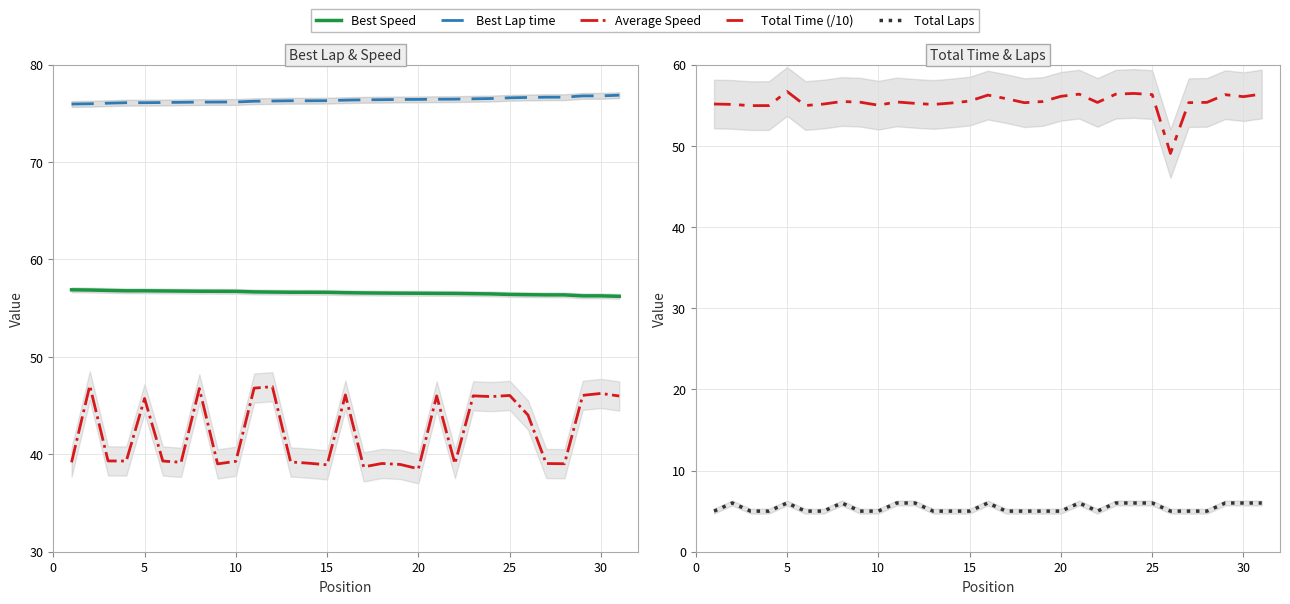

Reading left to right, transcribe all the data shown in this chart.

Best Lap time: 75.9	76.0	76.0	76.1	76.1	76.1	76.1	76.1	76.2	76.2	76.2	76.3	76.3	76.3	76.3	76.3	76.4	76.4	76.4	76.4	76.4	76.4	76.5	76.5	76.6	76.6	76.6	76.7	76.8	76.8	76.9
Best Speed: 56.9	56.9	56.8	56.8	56.8	56.8	56.8	56.7	56.7	56.7	56.7	56.6	56.6	56.6	56.6	56.6	56.6	56.5	56.5	56.5	56.5	56.5	56.5	56.5	56.4	56.4	56.4	56.4	56.3	56.3	56.2
Average Speed: 39.2	47.0	39.3	39.3	45.7	39.3	39.2	46.7	39.0	39.3	46.8	46.9	39.2	39.1	38.9	46.1	38.7	39.1	39.0	38.5	46.0	39.0	46.0	45.9	46.0	44.0	39.1	39.0	46.0	46.2	46.0
Total Time (/10): 55.1	55.1	54.9	54.9	56.7	55.0	55.1	55.4	55.4	55.0	55.4	55.2	55.1	55.3	55.5	56.2	55.8	55.3	55.4	56.1	56.4	55.3	56.3	56.4	56.3	49.1	55.3	55.3	56.3	56.0	56.4
Total Laps: 5.0	6.0	5.0	5.0	6.0	5.0	5.0	6.0	5.0	5.0	6.0	6.0	5.0	5.0	5.0	6.0	5.0	5.0	5.0	5.0	6.0	5.0	6.0	6.0	6.0	5.0	5.0	5.0	6.0	6.0	6.0